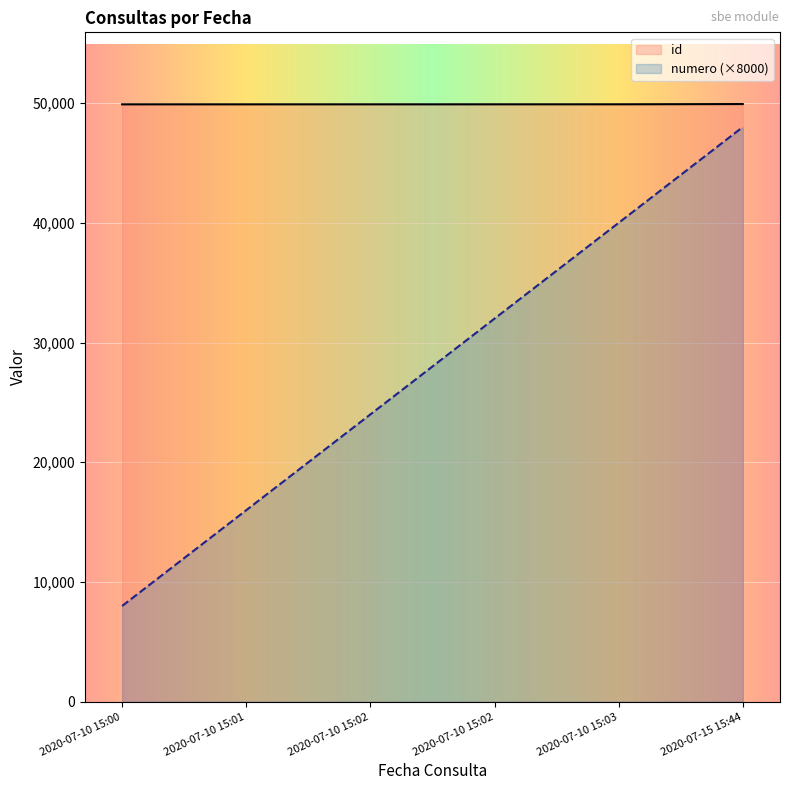

Reading right to left, extract all data points from this chart.

id: 2020-07-15 15:44=49921	2020-07-10 15:03=49901	2020-07-10 15:02=49900	2020-07-10 15:02=49899	2020-07-10 15:01=49898	2020-07-10 15:00=49897
numero: 2020-07-15 15:44=48000	2020-07-10 15:03=40000	2020-07-10 15:02=32000	2020-07-10 15:02=24000	2020-07-10 15:01=16000	2020-07-10 15:00=8000